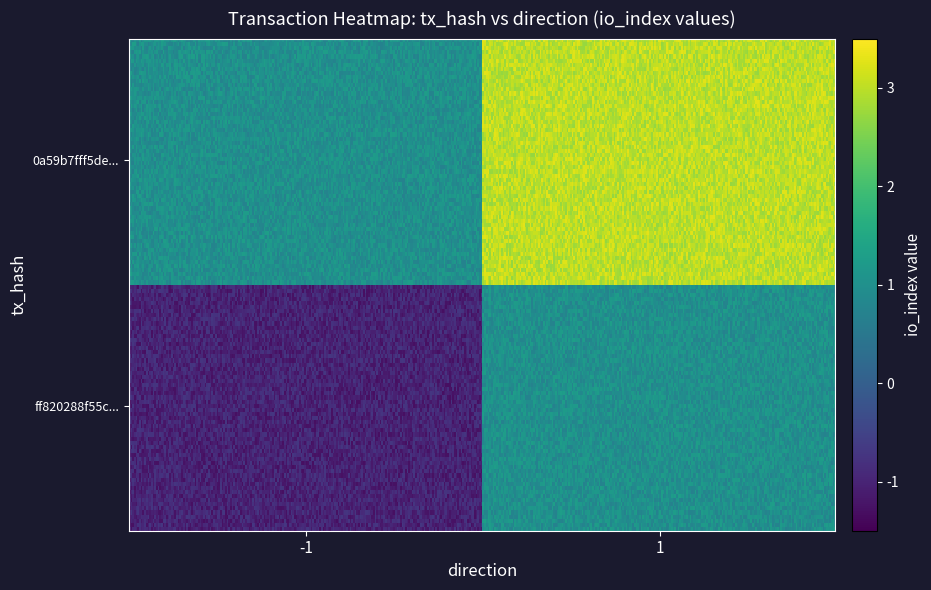

Between -1 and 1, which series saw the biggest shift?

ff820288f55c0b9a270deb8db399f6a5350b77b